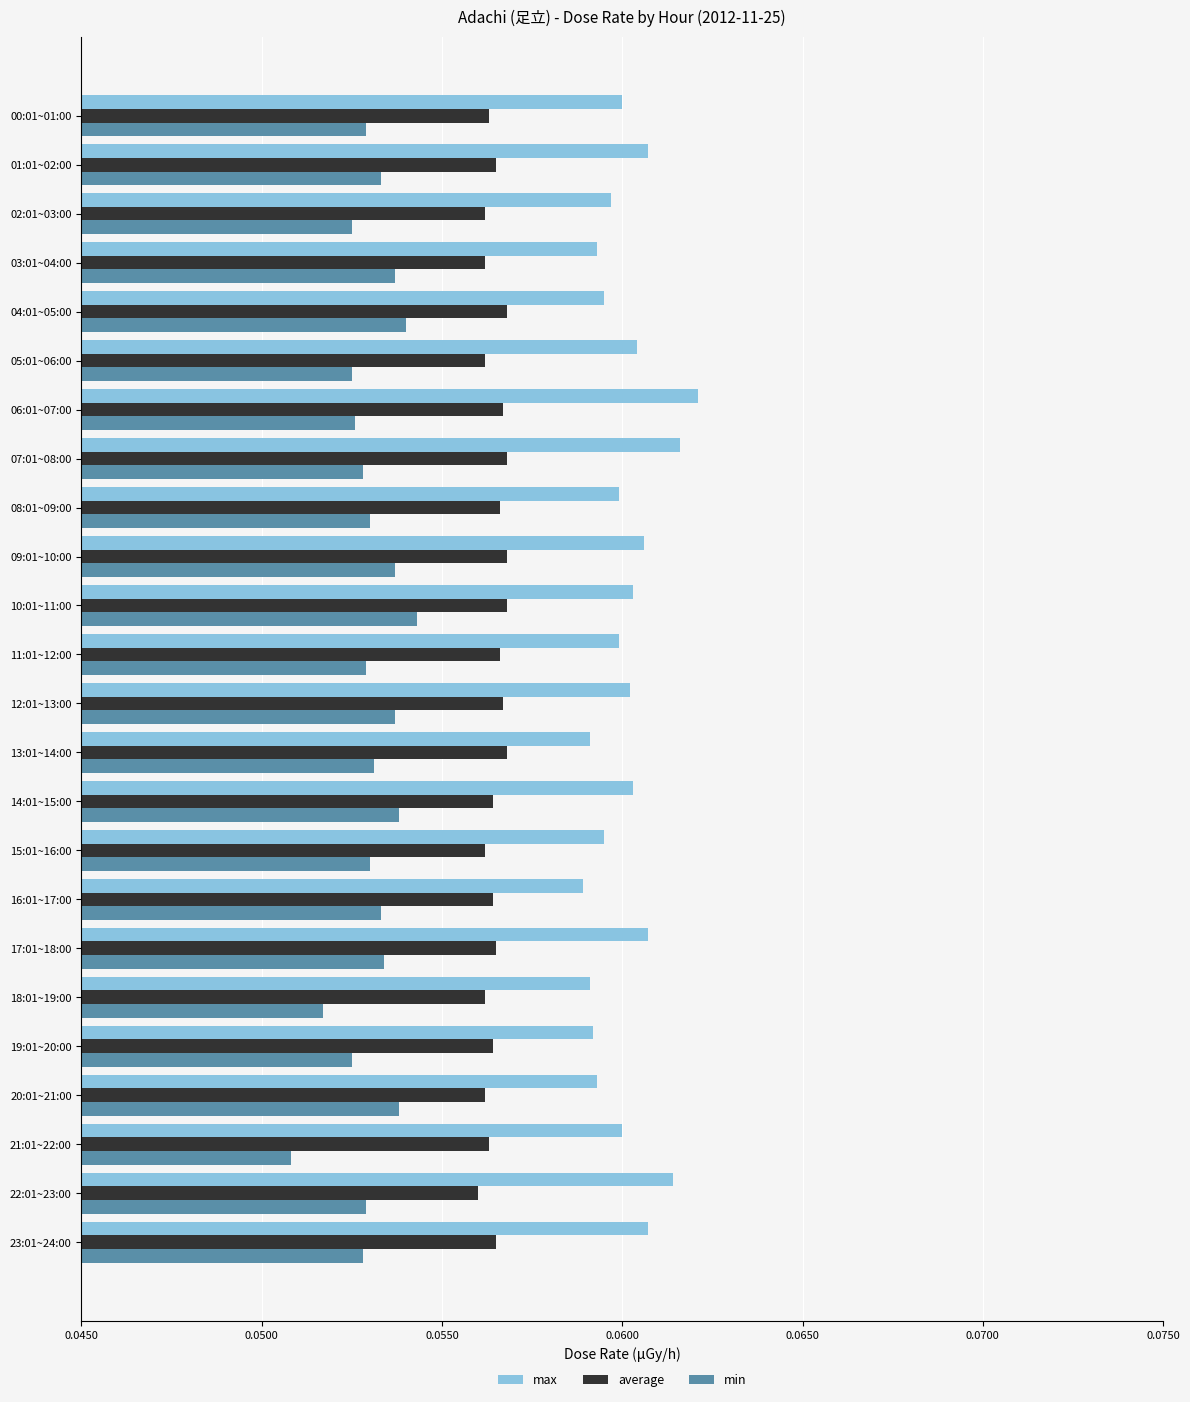

Count the average values in the range 0 to 1.

24